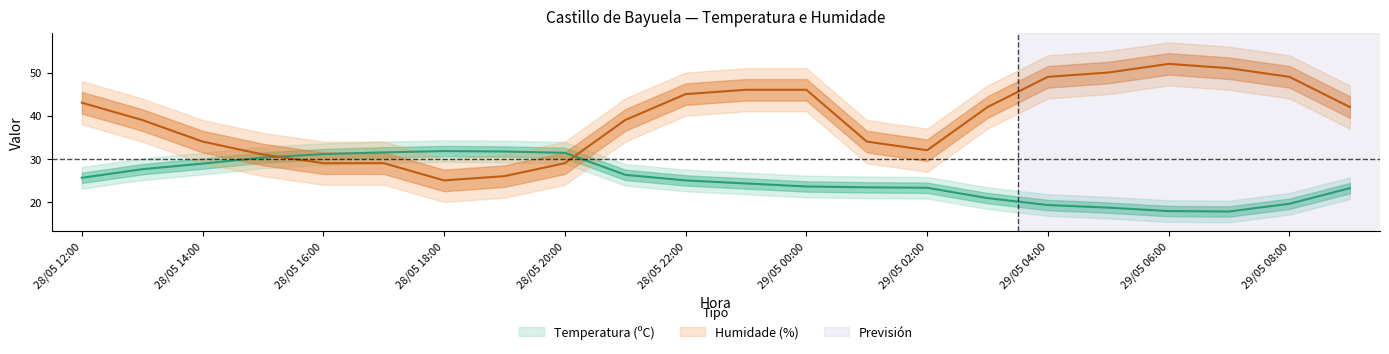

Reading right to left, extract all data points from this chart.

Temperatura (ºC): 29/05 09:00=23.2	29/05 08:00=19.6	29/05 07:00=17.8	29/05 06:00=17.9	29/05 05:00=18.7	29/05 04:00=19.3	29/05 03:00=20.9	29/05 02:00=23.3	29/05 01:00=23.4	29/05 00:00=23.6	28/05 23:00=24.3	28/05 22:00=25.0	28/05 21:00=26.3	28/05 20:00=31.4	28/05 19:00=31.7	28/05 18:00=31.8	28/05 17:00=31.5	28/05 16:00=31.1	28/05 15:00=30.3	28/05 14:00=28.9	28/05 13:00=27.6	28/05 12:00=25.6
Humidade (%): 29/05 09:00=42.0	29/05 08:00=49.0	29/05 07:00=51.0	29/05 06:00=52.0	29/05 05:00=50.0	29/05 04:00=49.0	29/05 03:00=42.0	29/05 02:00=32.0	29/05 01:00=34.0	29/05 00:00=46.0	28/05 23:00=46.0	28/05 22:00=45.0	28/05 21:00=39.0	28/05 20:00=29.0	28/05 19:00=26.0	28/05 18:00=25.0	28/05 17:00=29.0	28/05 16:00=29.0	28/05 15:00=31.0	28/05 14:00=34.0	28/05 13:00=39.0	28/05 12:00=43.0